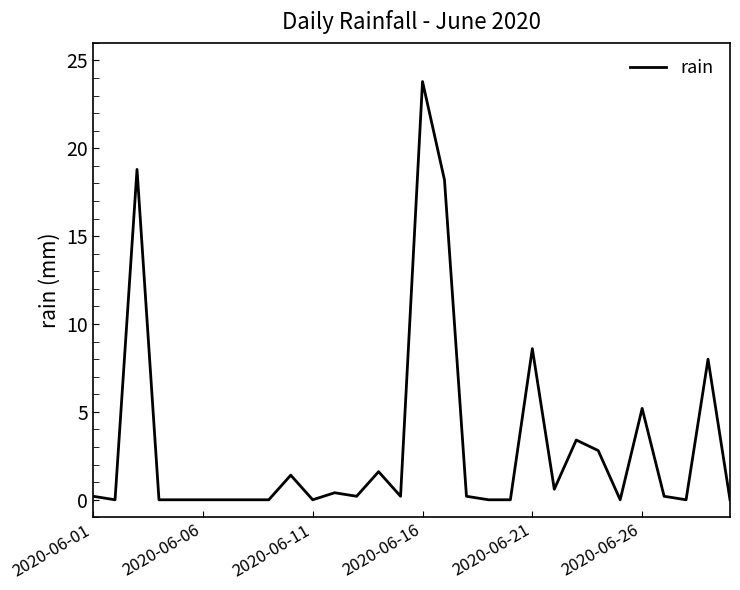

What is the difference between the maximum and minimum values?

23.8